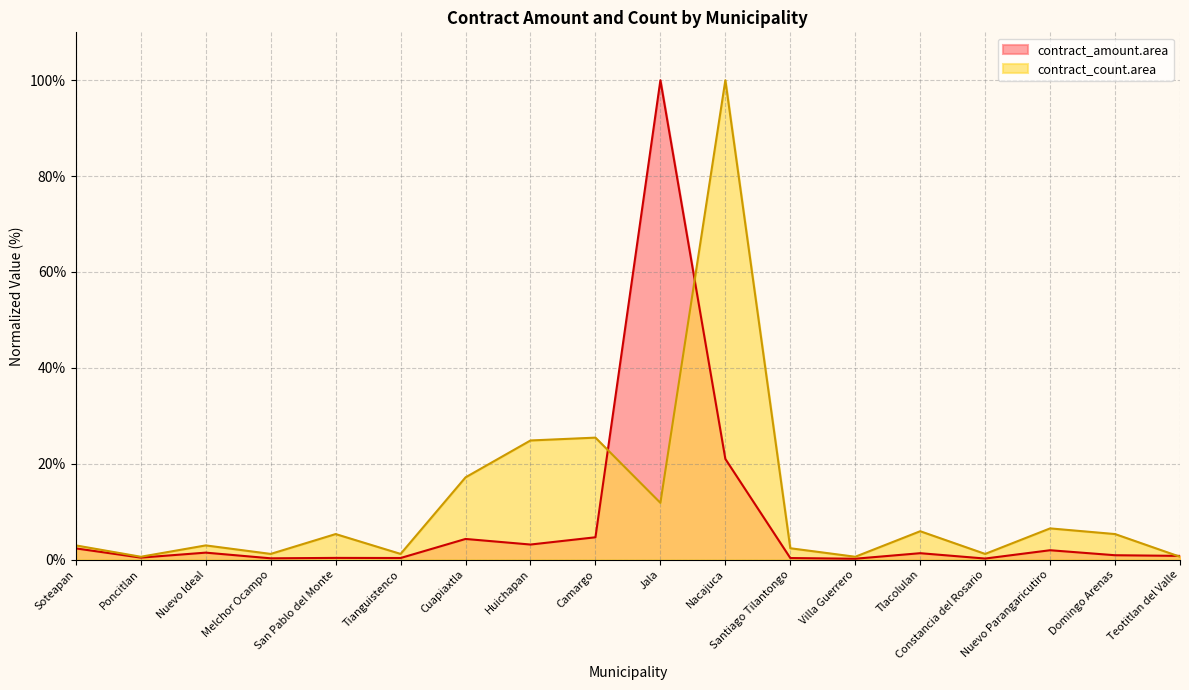

What is the label of the 5th point from the right?

Tlacolulan